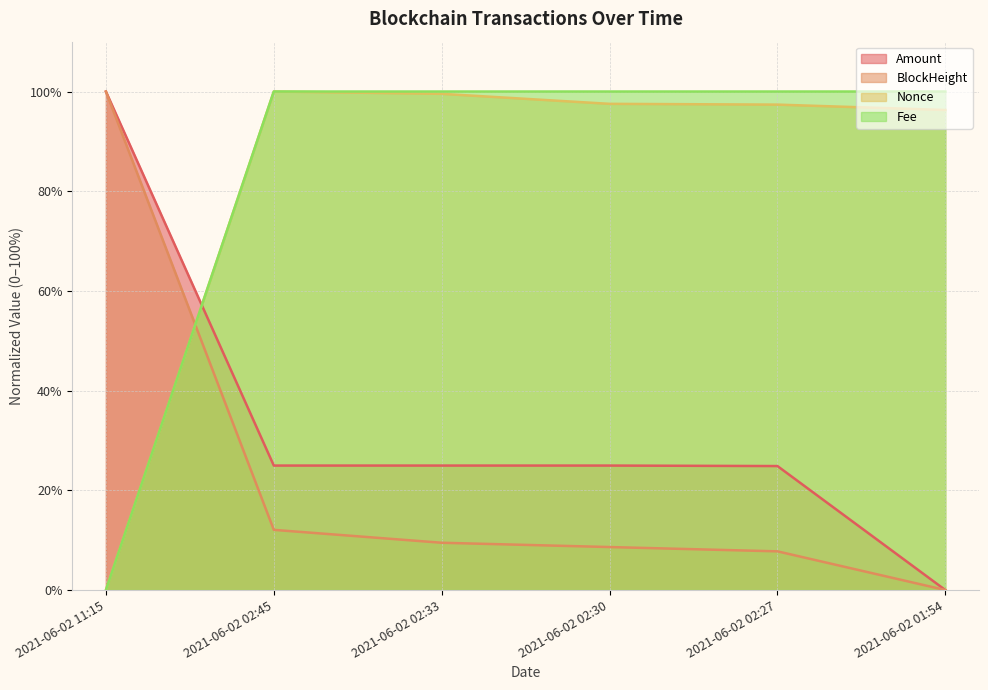

What is the sum of all BlockHeight values?

137.9